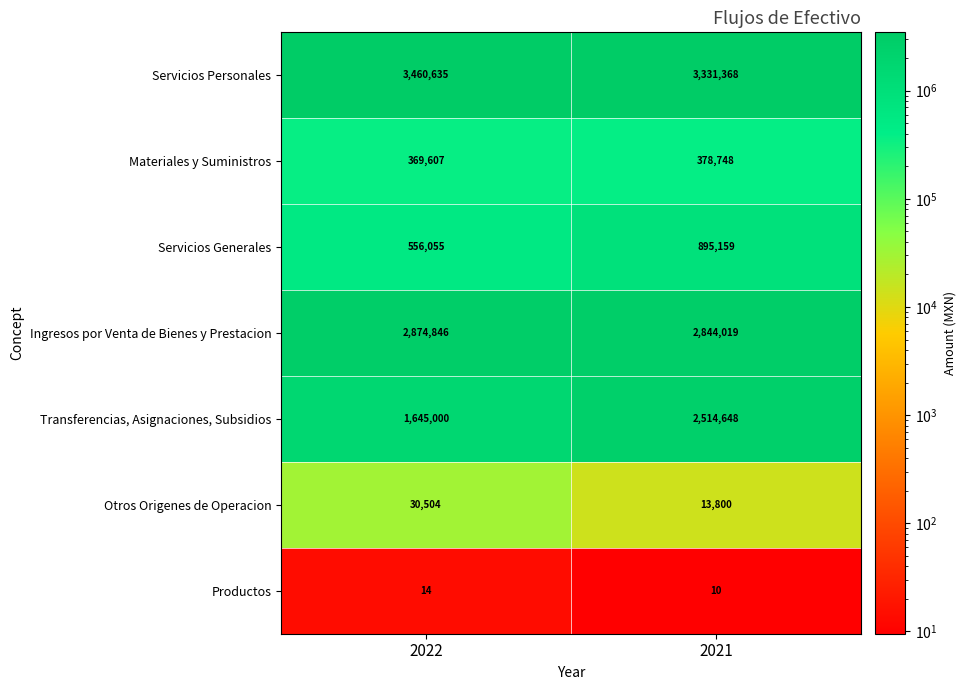

What is the total value across all series at 2021?

9977752